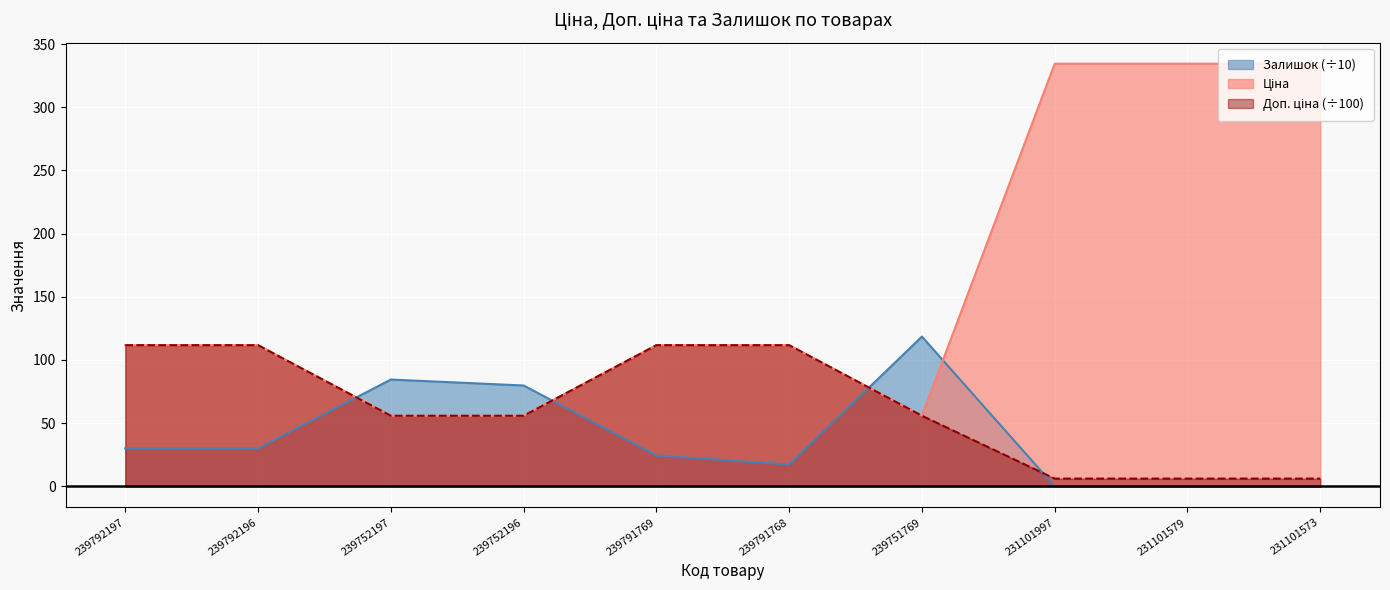

What are all the series names shown in the legend?

Ціна, Доп. ціна, Залишок